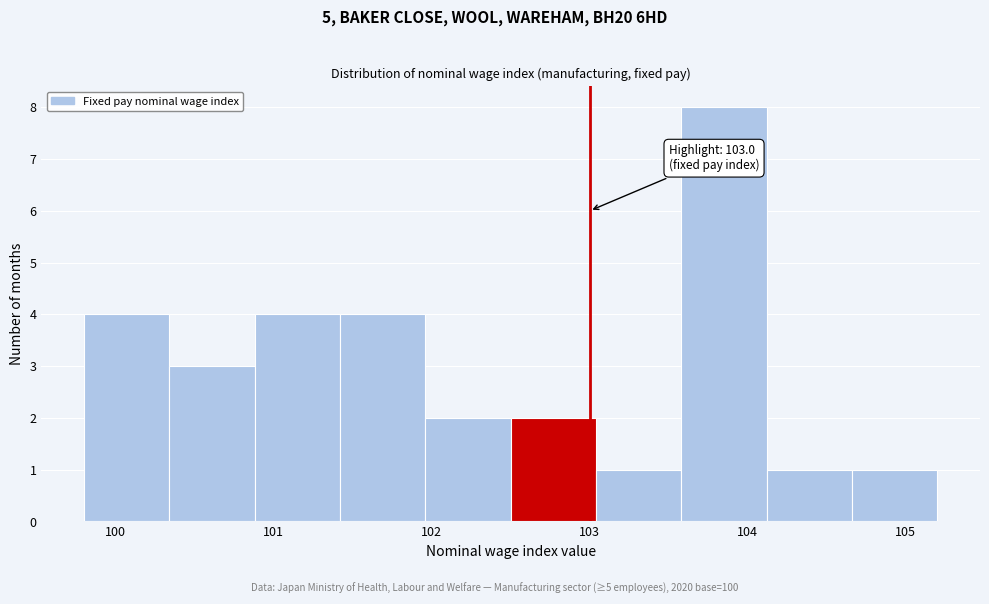

Over which range of the x-axis is the bar tallest?

103.58 to 104.12